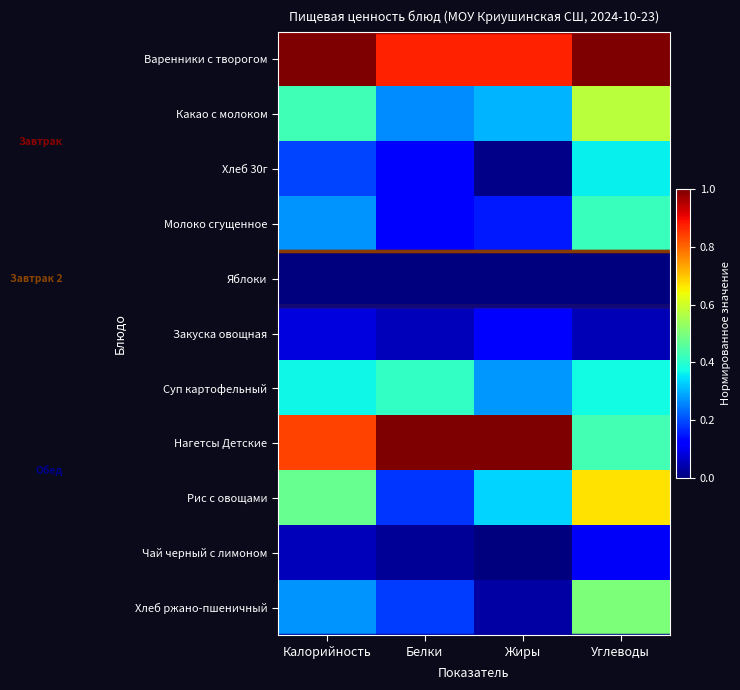

Which series has the largest total across all categories?

Варенники с творогом